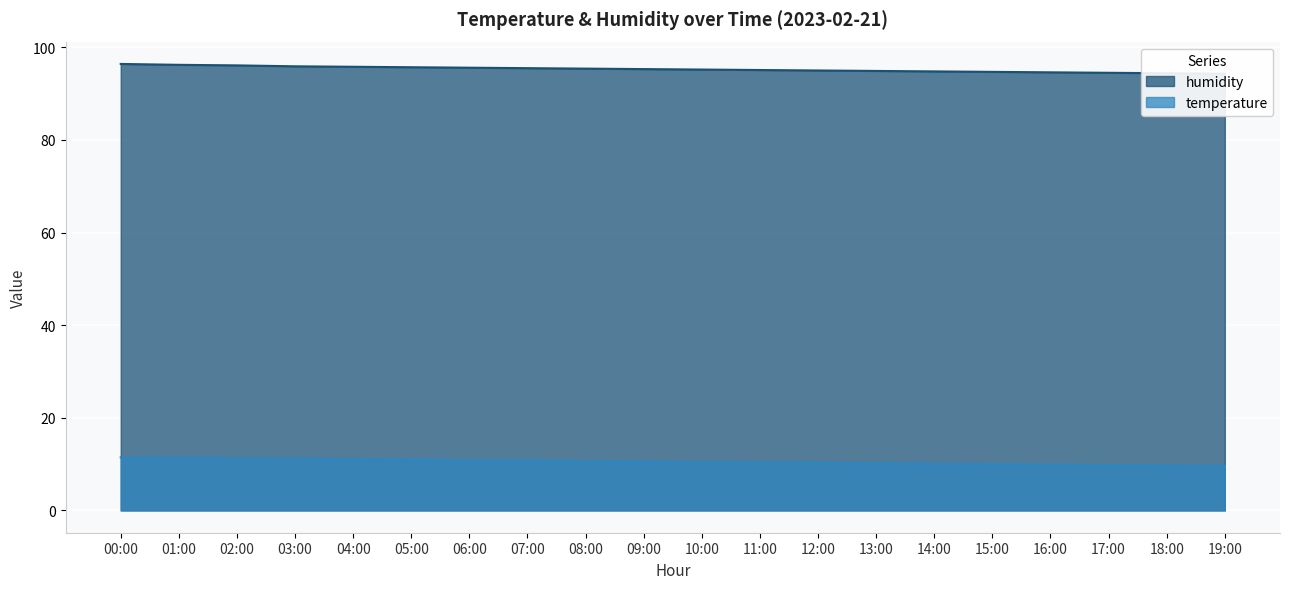

Rank the categories by temperature value from highest to lowest.

00:00, 01:00, 02:00, 03:00, 04:00, 05:00, 06:00, 07:00, 08:00, 09:00, 10:00, 11:00, 12:00, 13:00, 14:00, 15:00, 16:00, 17:00, 18:00, 19:00